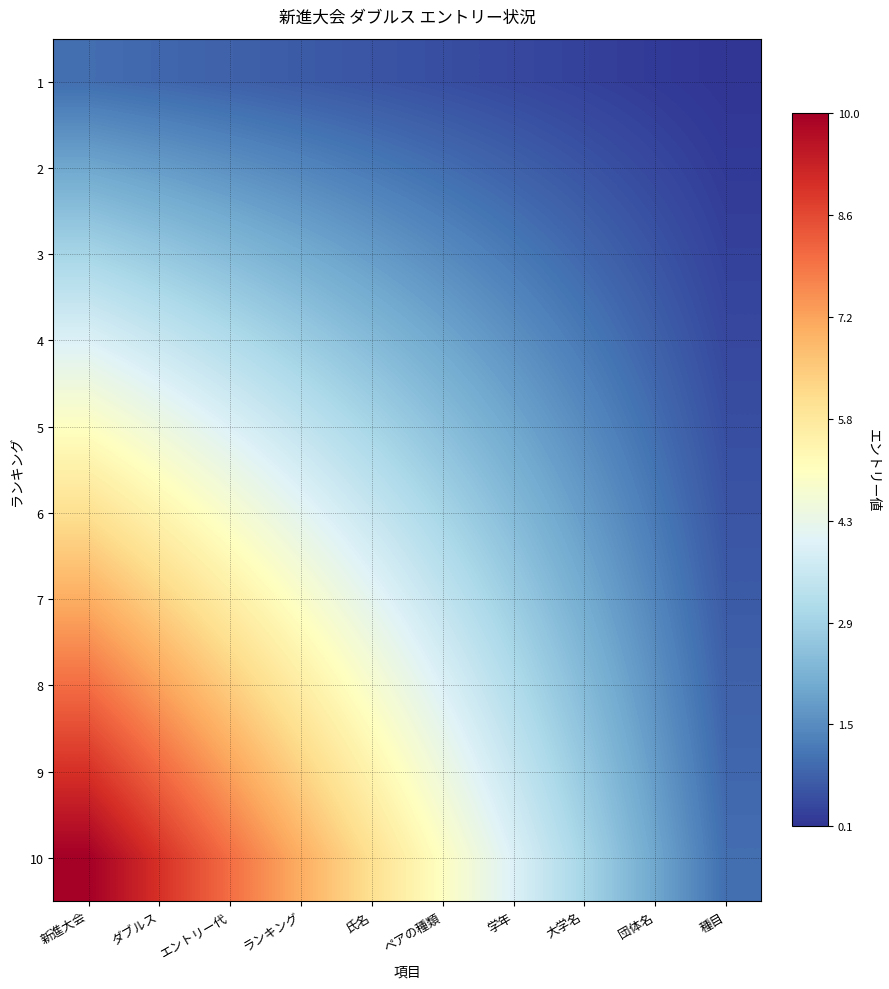

Which series has the widest spread of values?

10